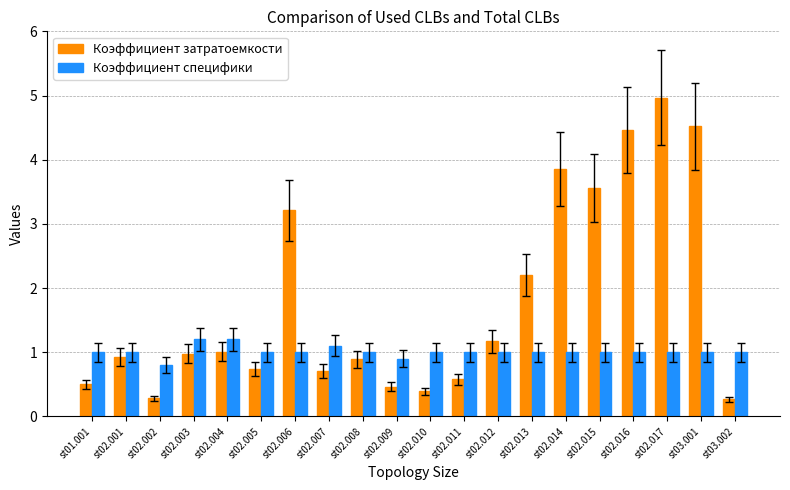

Count the Коэффициент специфики values in the range 1 to 2.

18